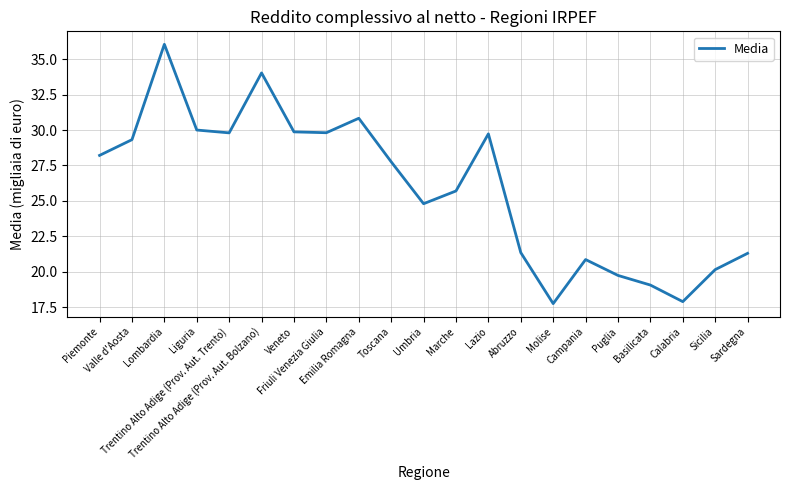

At which category does the data reach its first local valley?

Trentino Alto Adige (Prov. Aut. Trento)